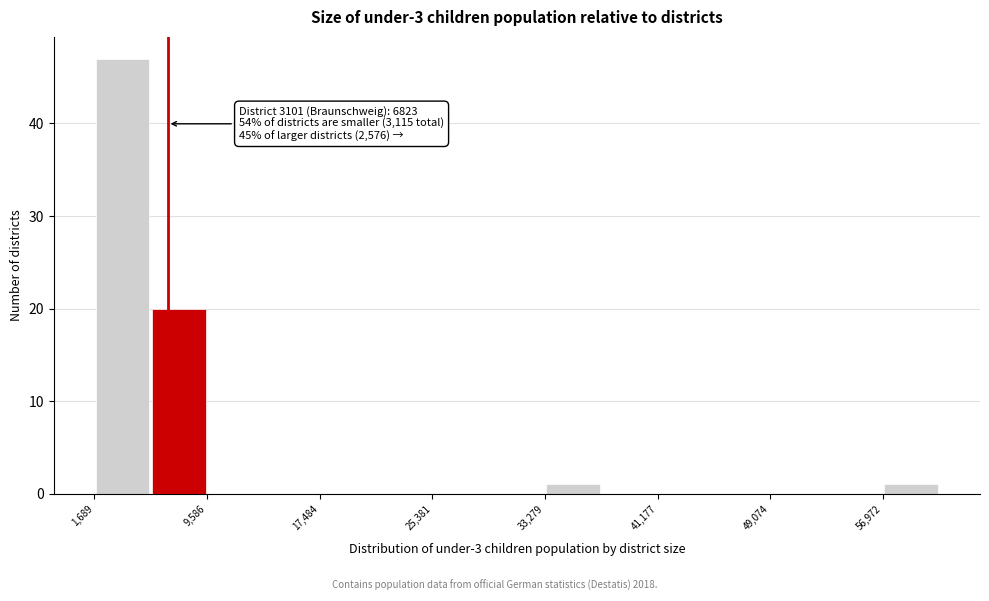

Around what value on the x-axis is the tallest bar? Give the approximate position of its centre, as read against the axis.

4000